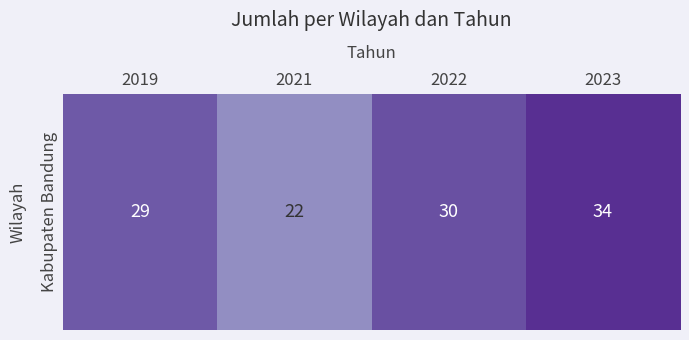

What is the difference between the maximum and minimum values?

12